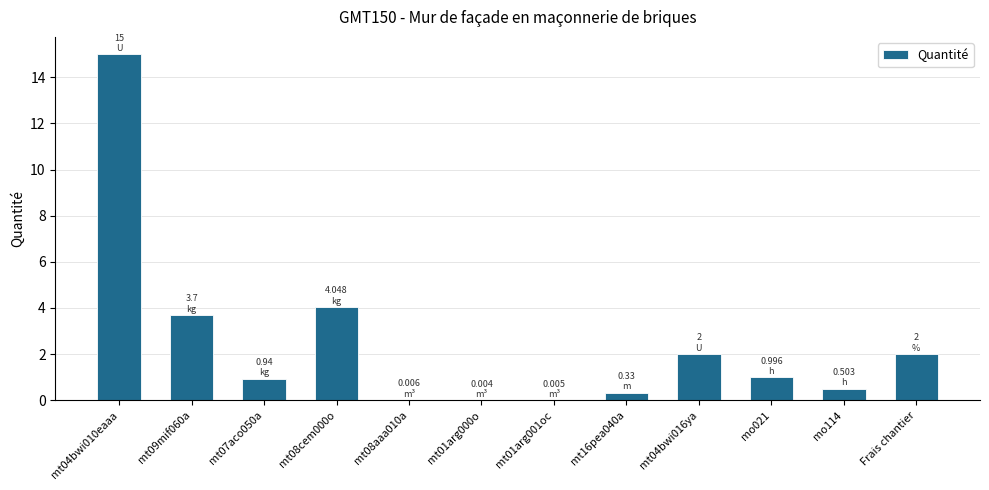

What is the sum of the values at mt04bwi010eaaa and Frais chantier?

17.0